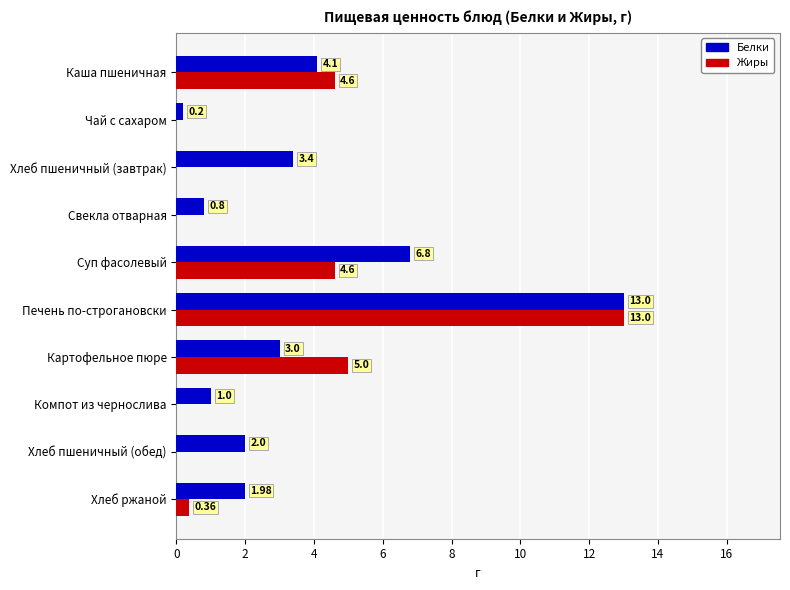

Between Компот из чернослива and Хлеб пшеничный (обед), which series saw the biggest shift?

Белки